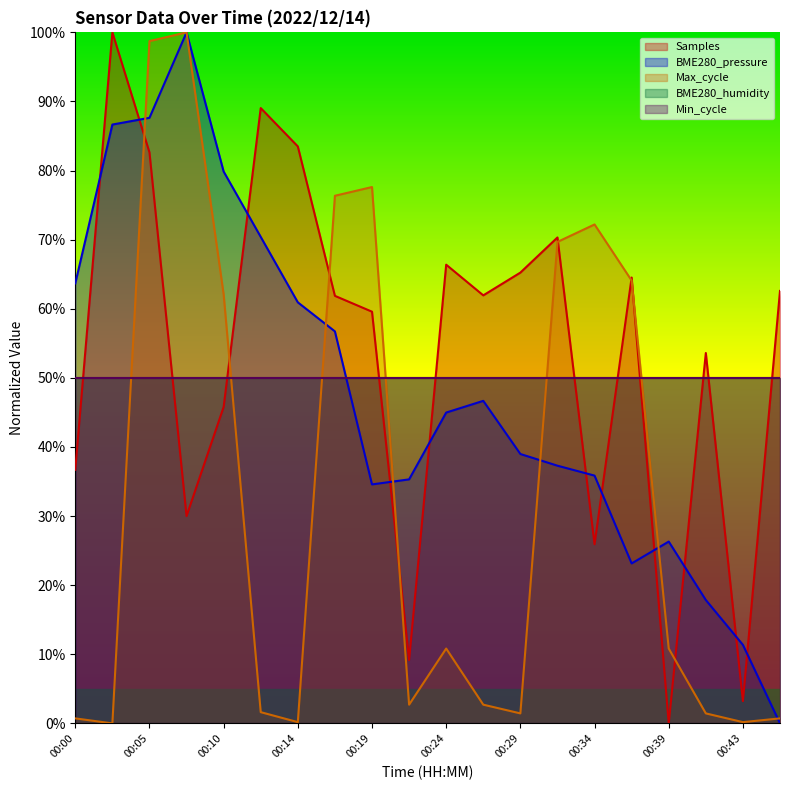

How many values in the Max_cycle series exceed 0?

19